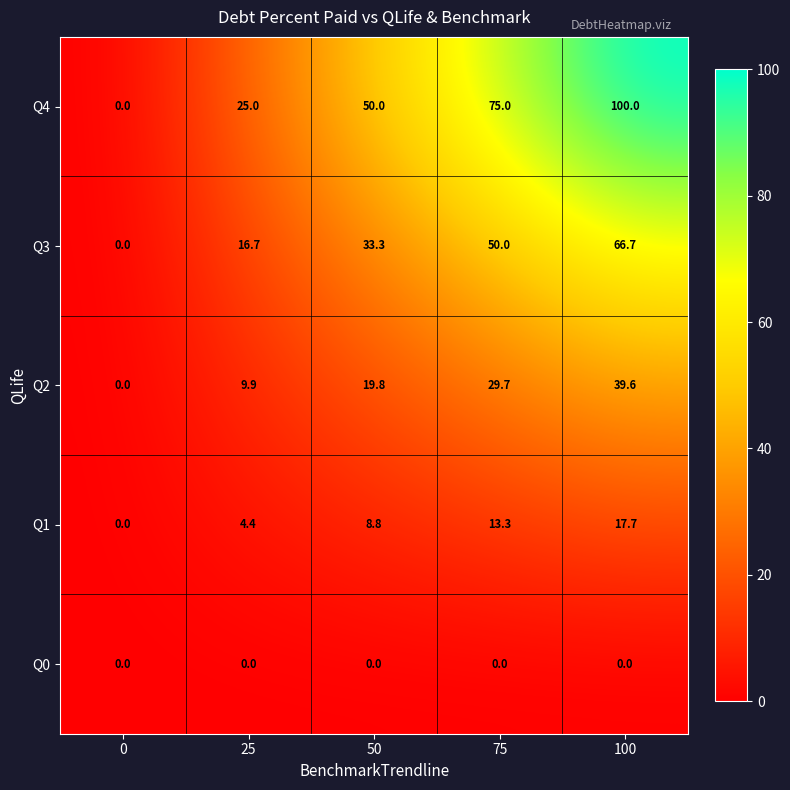

What is the difference between the Q2 values at 25 and 100?

29.7